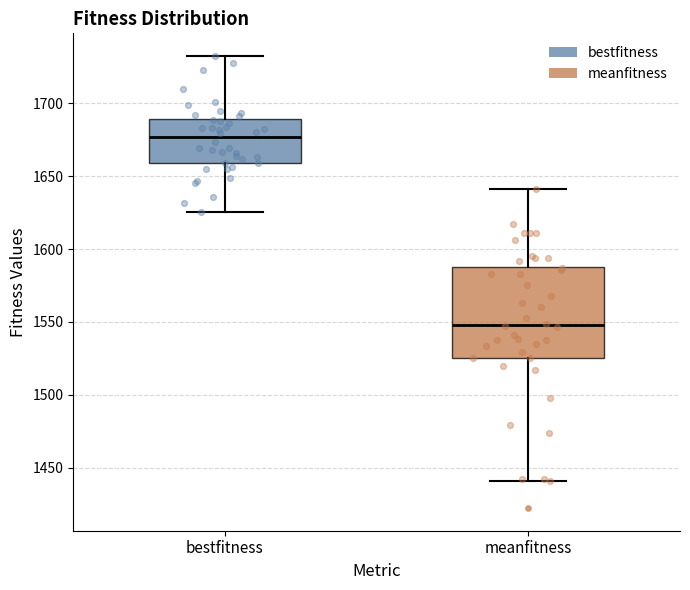

Where is the lower edge of the box for meanfitness on the y-axis? The values are not printed on the chart, so give them approximately, as read against the axis.

1525